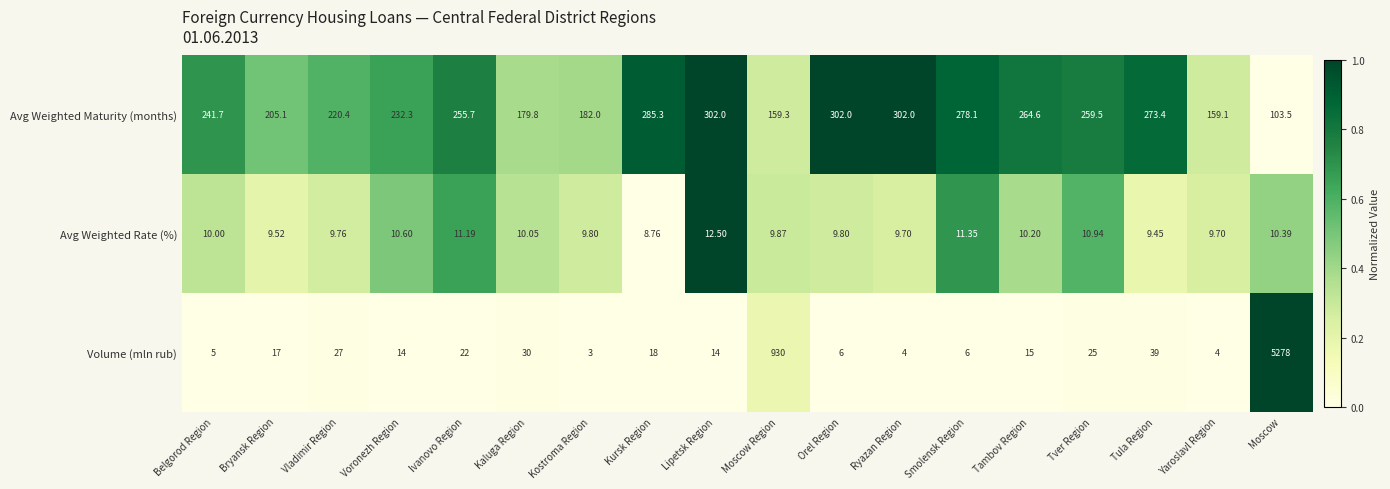

Where is Volume (mln rub) nearest to the value 2640?

Moscow Region